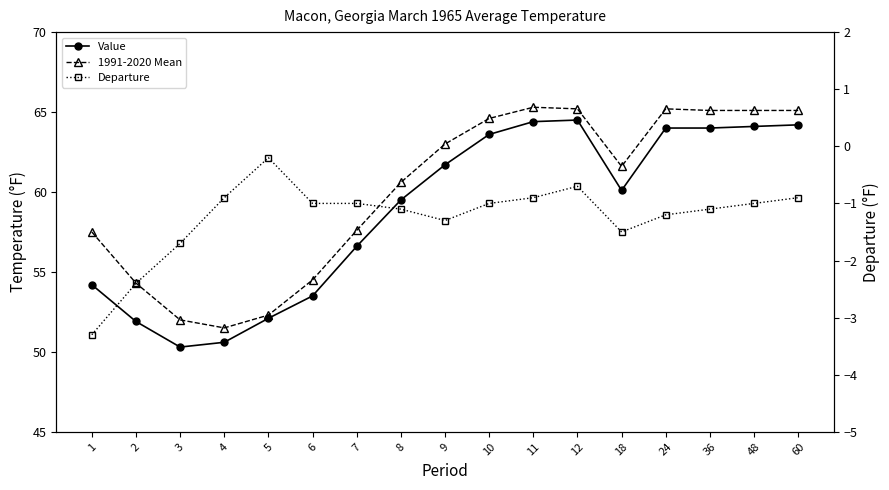

List the labels in order of Departure value, largest first.

5, 12, 4, 11, 60, 6, 7, 10, 48, 8, 36, 24, 9, 18, 3, 2, 1